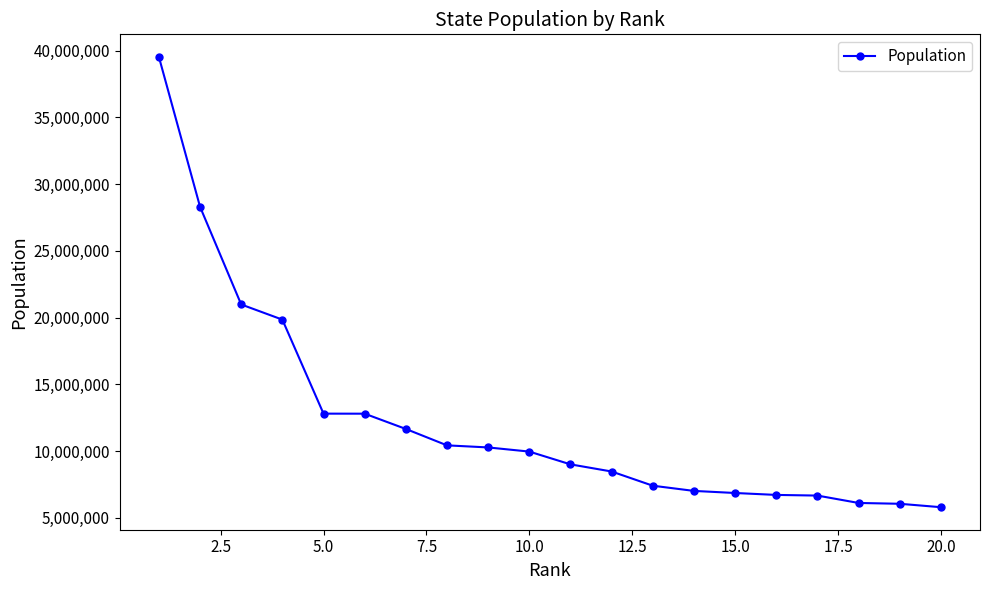

What is the value of the 3rd point from the left?

20984400